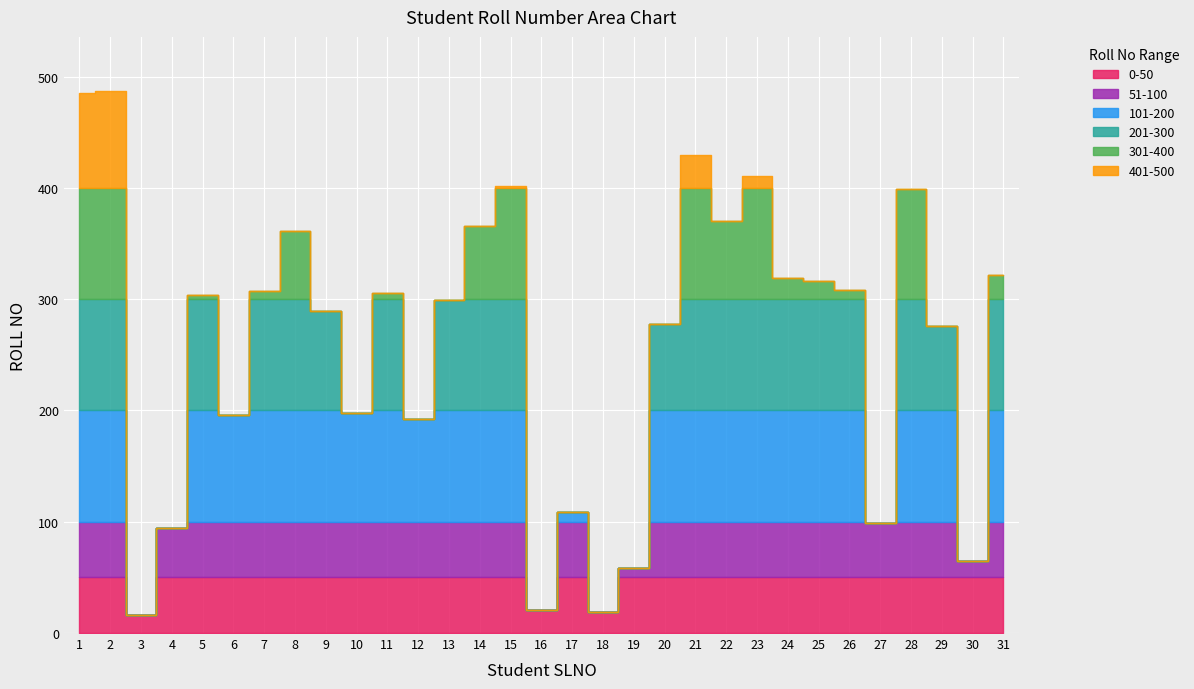

What is the average value?

261